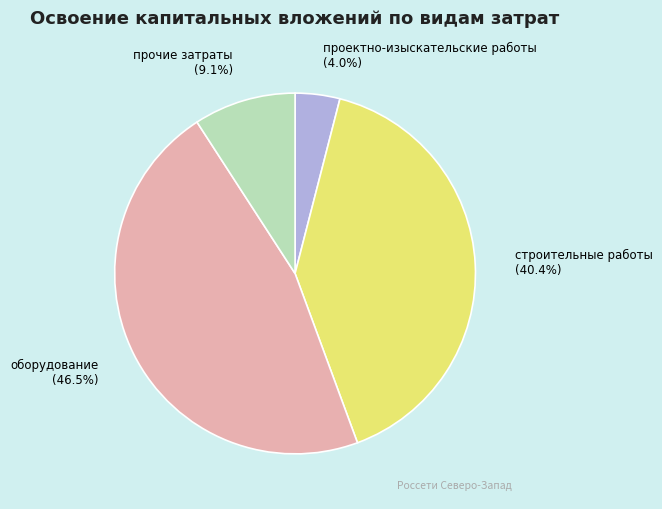

How much of the chart is everything except проектно-изыскательские работы?

96.0%